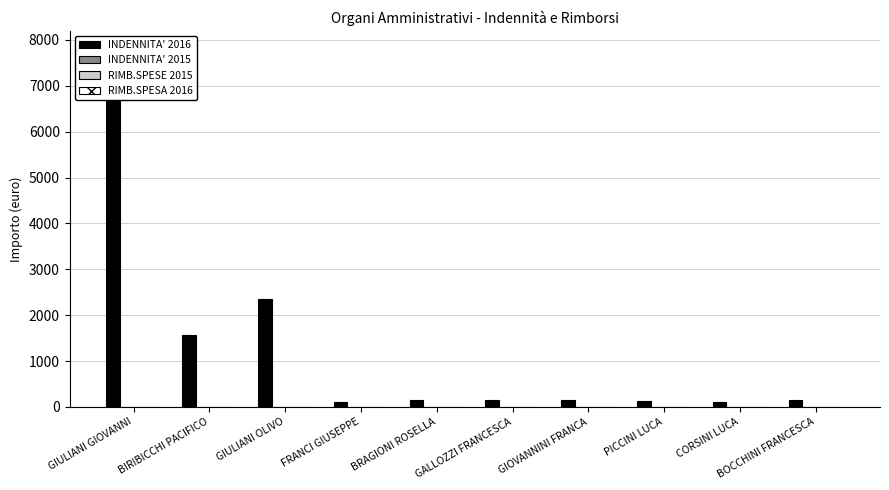

What are all the series names shown in the legend?

INDENNITA' 2016, INDENNITA' 2015, RIMB.SPESE 2015, RIMB.SPESA 2016